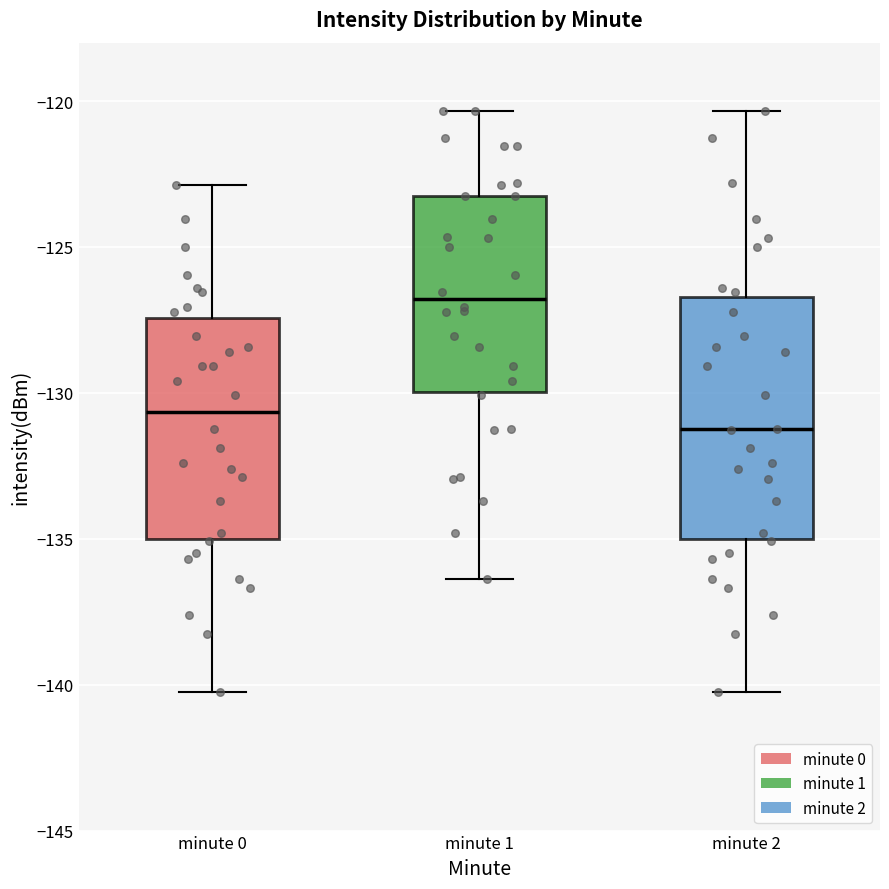

Reading left to right, transcribe this box plot: for each box, give where its median line is, the range the box spans, and where its two whiskers end, as read against the y-axis. The values are not printed on the chart, so give them approximately, as read against the axis.

minute 0: median -130.5, box -135.0 to -127.5, whiskers -140.5 to -123.0
minute 1: median -127.0, box -130.0 to -123.5, whiskers -136.5 to -120.5
minute 2: median -131.5, box -135.0 to -126.5, whiskers -140.5 to -120.5